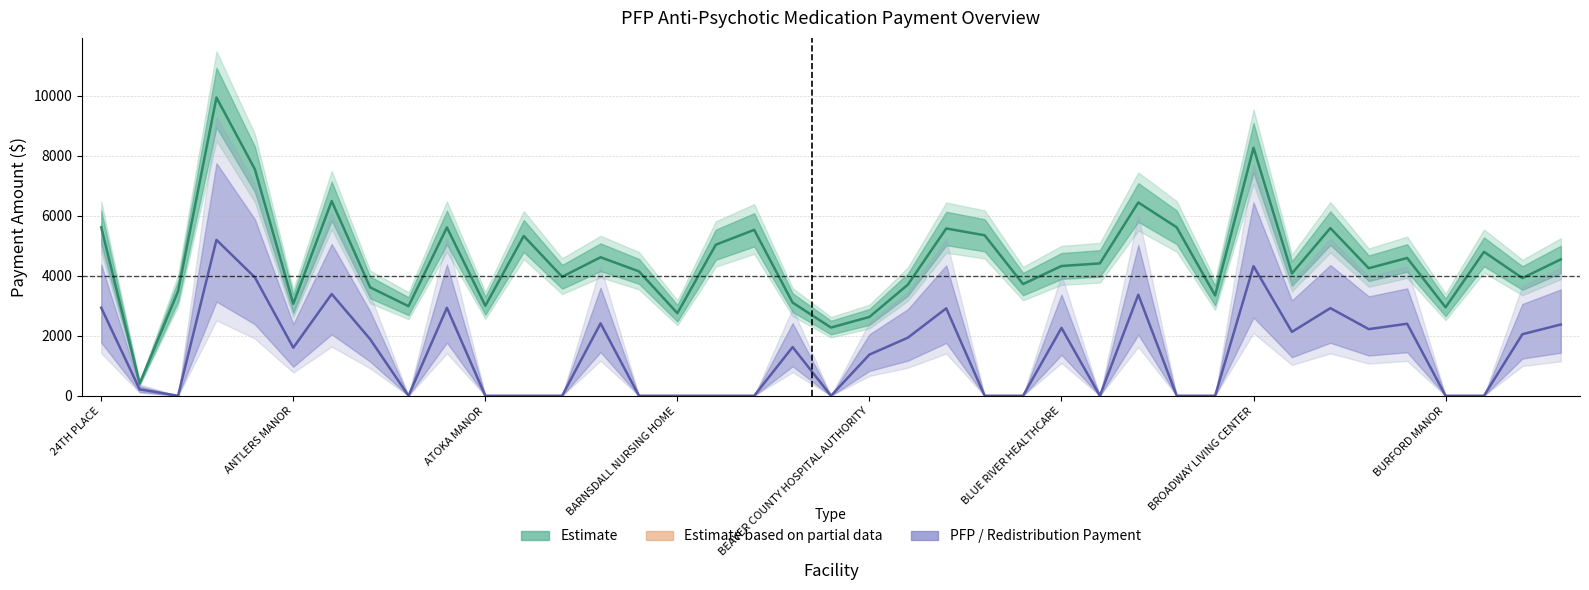

At which label is PFP Payment closest to 2597?

BAPTIST VILLAGE OF OKLAHOMA CITY